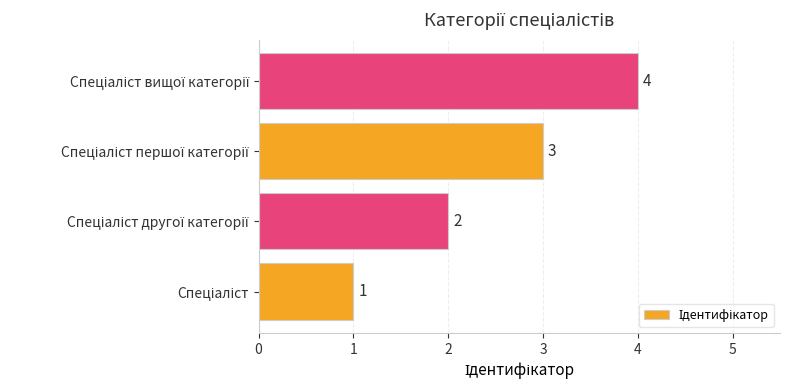

What is the sum of all values?

10